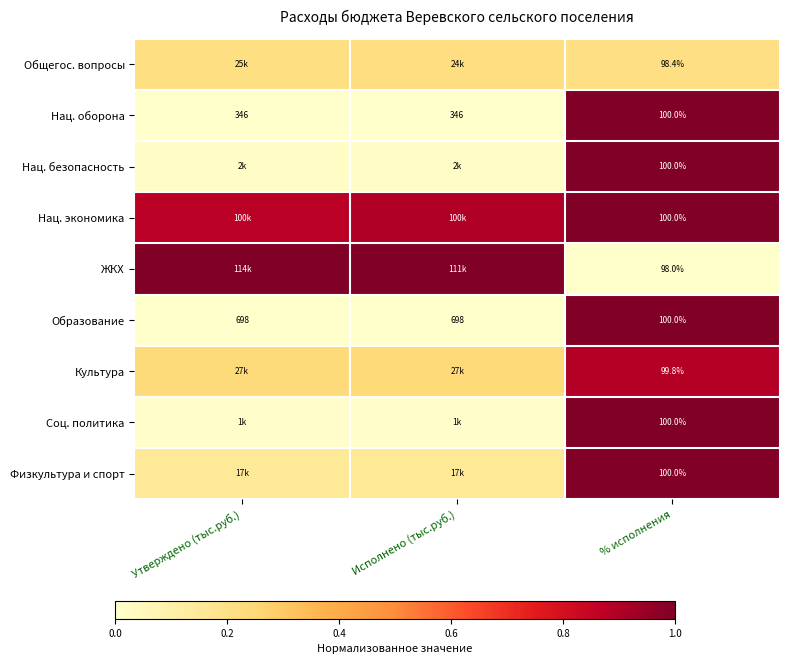

Is the value of Образование at % исполнения greater than the value of Культура at % исполнения?

Yes